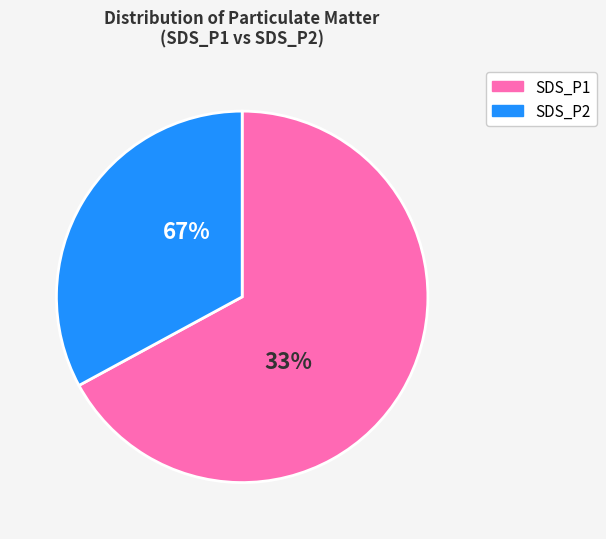

To the nearest percent, what is the average slice percentage?

50%